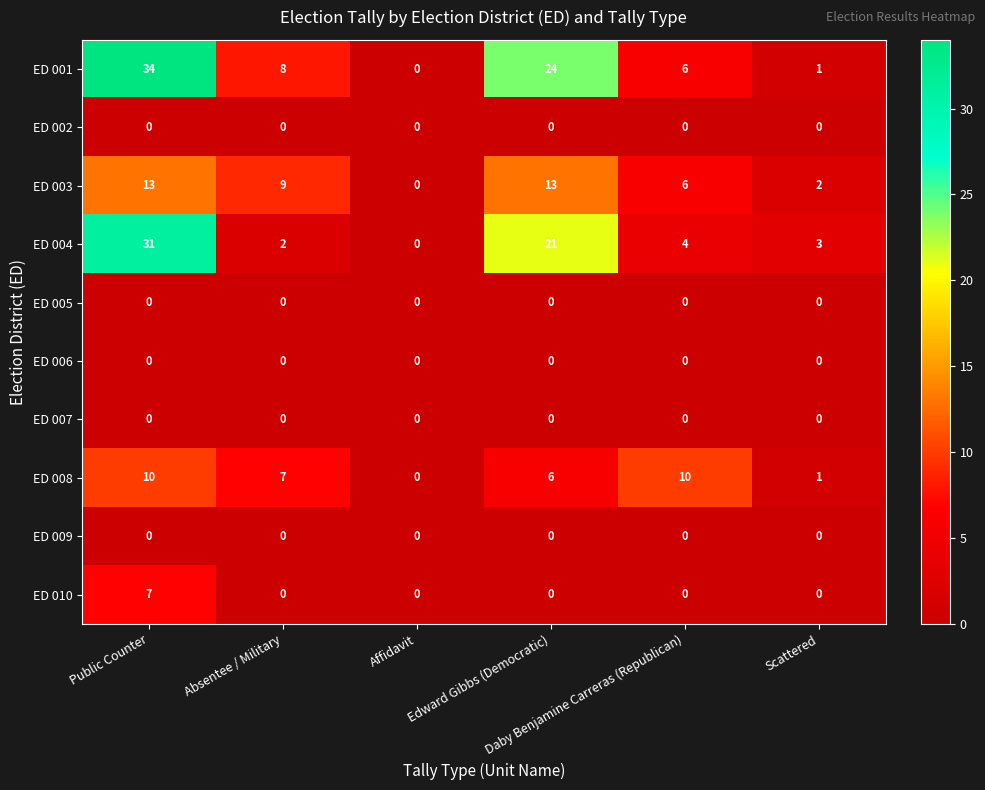

What is the average value of the ED 003 series?

7